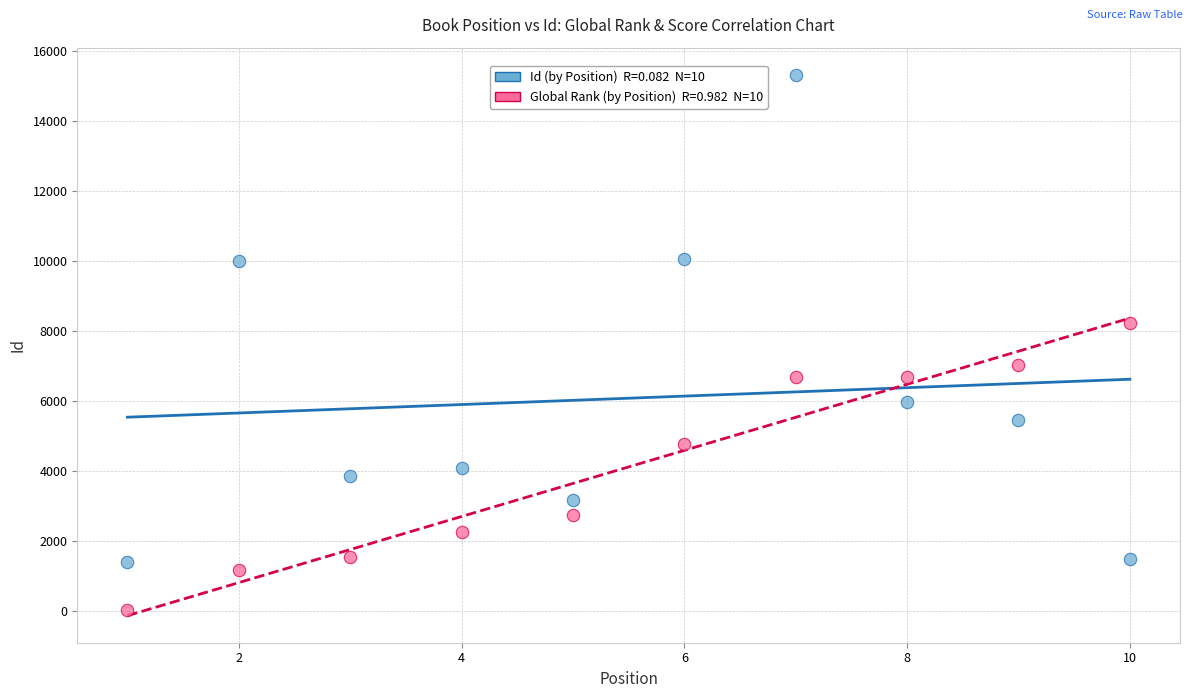

Across all data points, what is the range of Y values (max minus min)?

15295